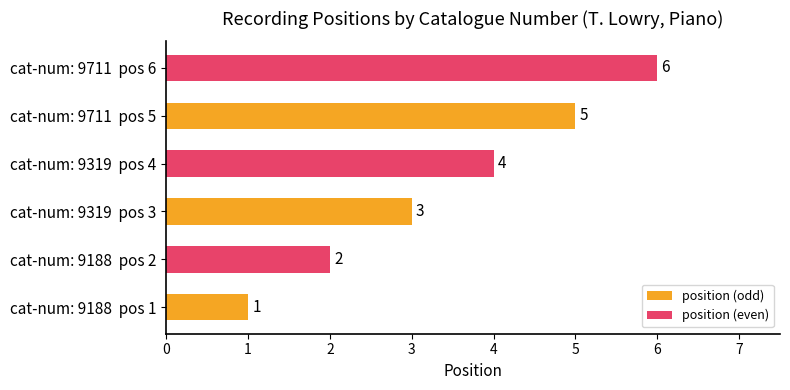

List the labels in order of value, smallest first.

cat-num: 9188  pos 1, cat-num: 9188  pos 2, cat-num: 9319  pos 3, cat-num: 9319  pos 4, cat-num: 9711  pos 5, cat-num: 9711  pos 6